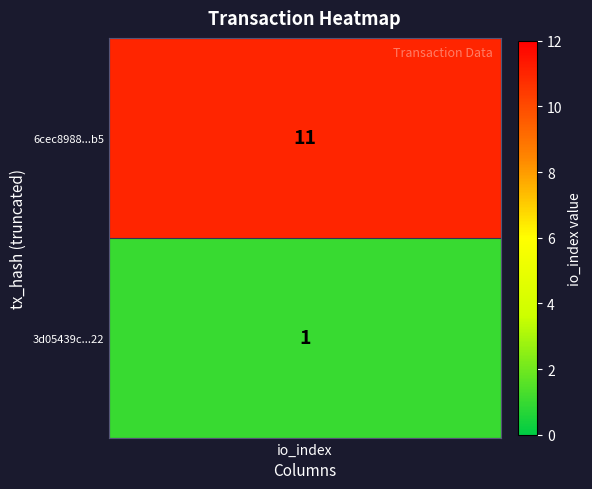

What is the average value of the 3d05439c87e1cc674ec8b36053497656259f222 series?

1